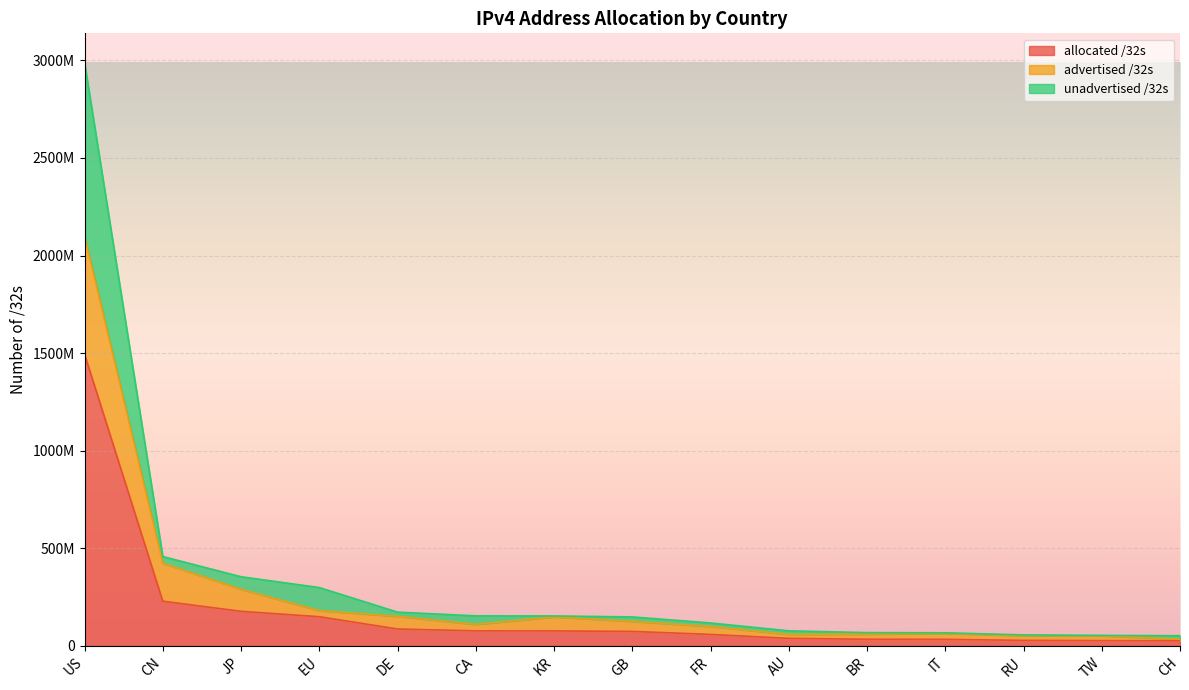

What is the difference between the allocated /32s values at DE and IT?

53003256